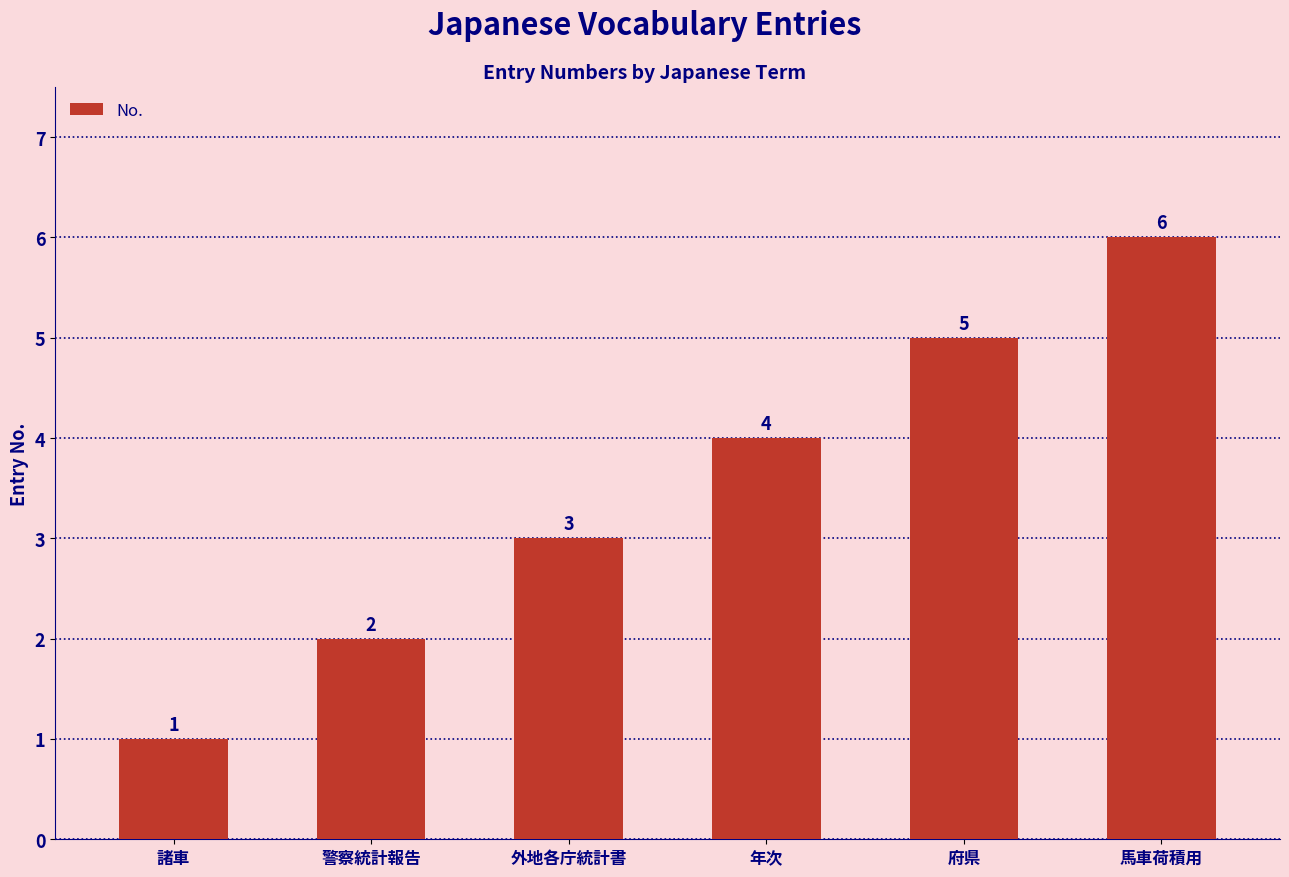

What is the smallest value displayed?

1